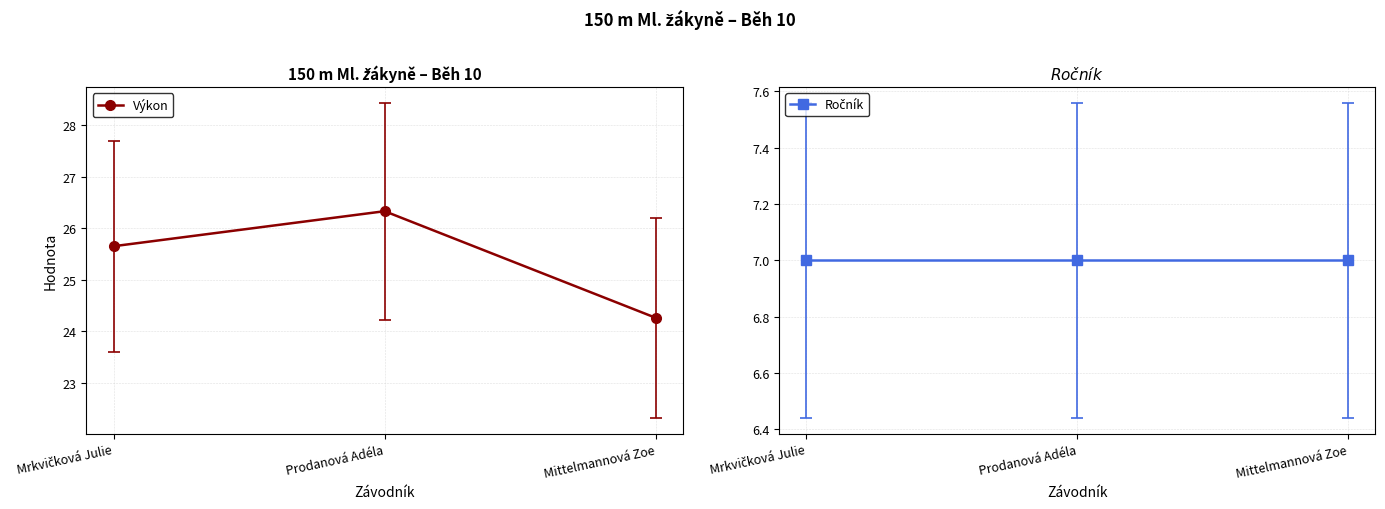

At how many categories does at least one series exceed 26?

1